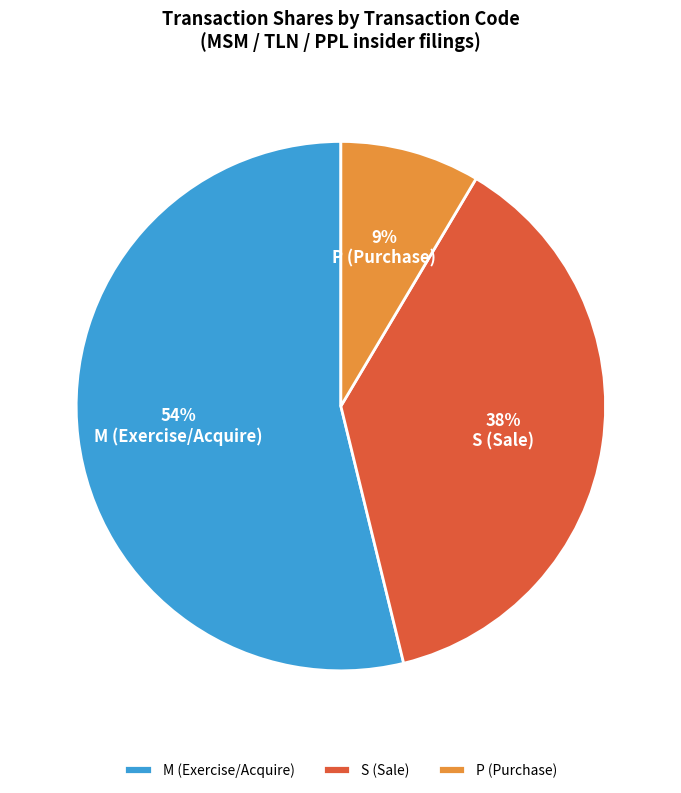

What is the largest slice in the pie chart?

M (Exercise/Acquire)